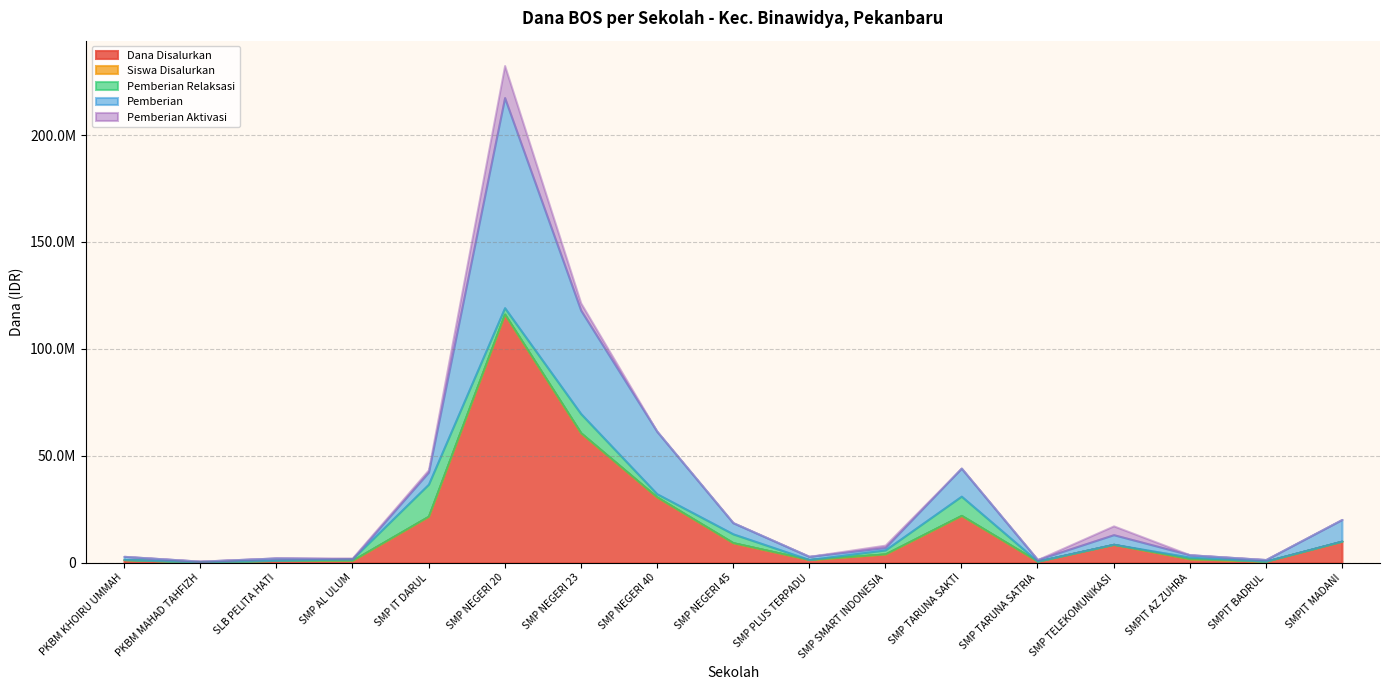

How many interior local valleys does the Pemberian Relaksasi series have?

3